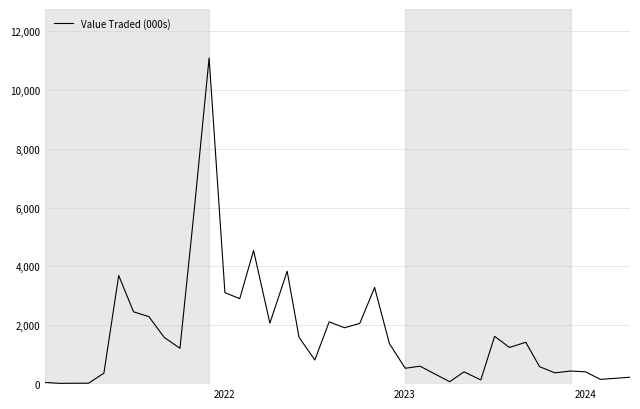

What is the greatest value displayed?

11087.1